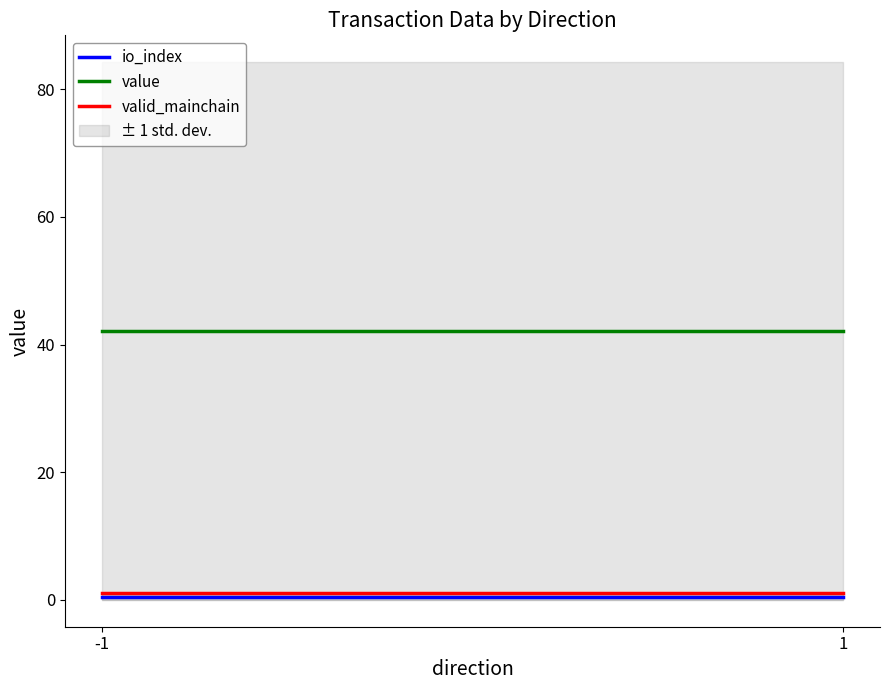

The value series shows 42.1 at 1. True or false?

True